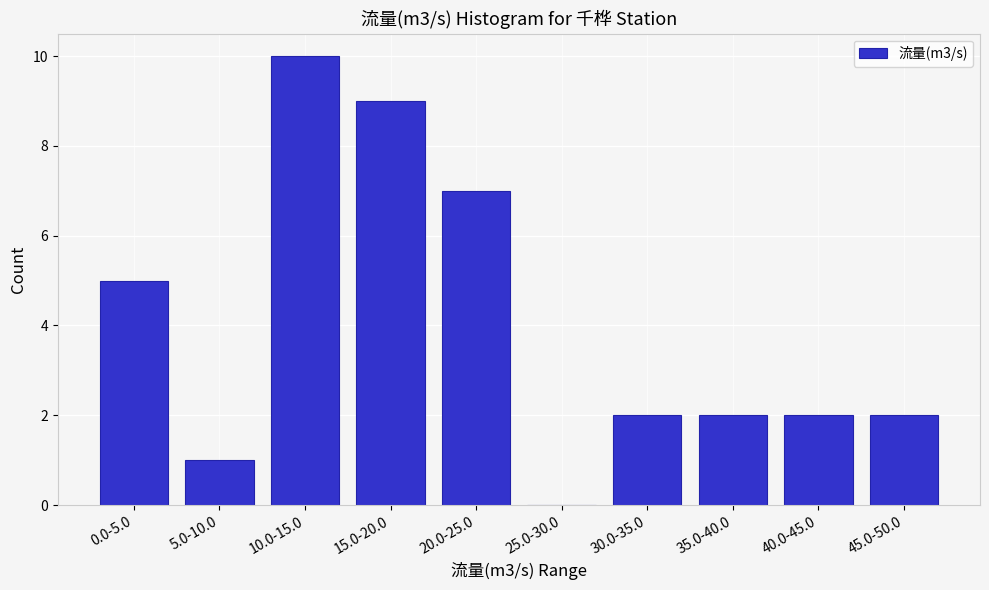

Reading left to right, extract all data points from this chart.

0.0-5.0=5	5.0-10.0=1	10.0-15.0=10	15.0-20.0=9	20.0-25.0=7	25.0-30.0=0	30.0-35.0=2	35.0-40.0=2	40.0-45.0=2	45.0-50.0=2